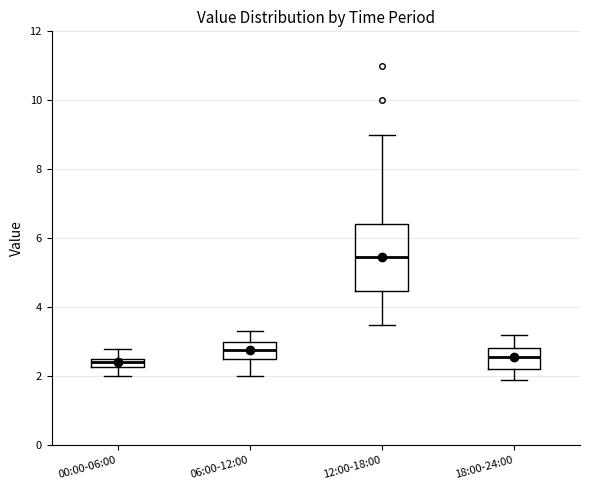

Where is the lower edge of the box for 00:00-06:00 on the y-axis? The values are not printed on the chart, so give them approximately, as read against the axis.

2.2